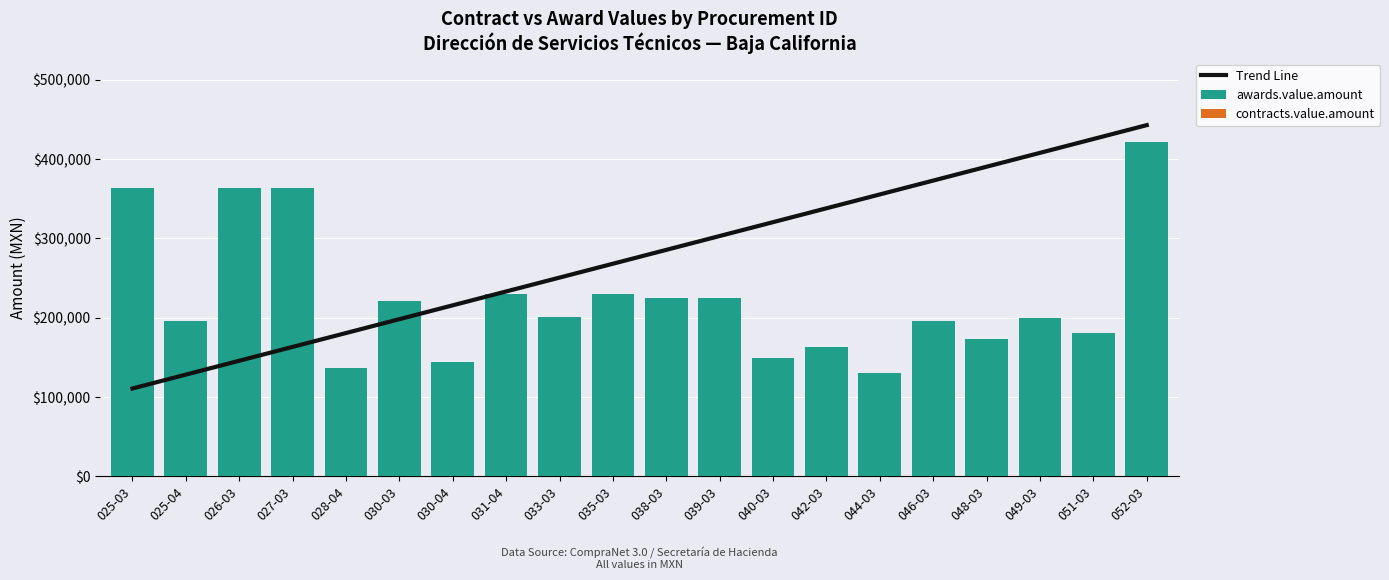

How many values in the awards.value.amount series exceed 200638?

10